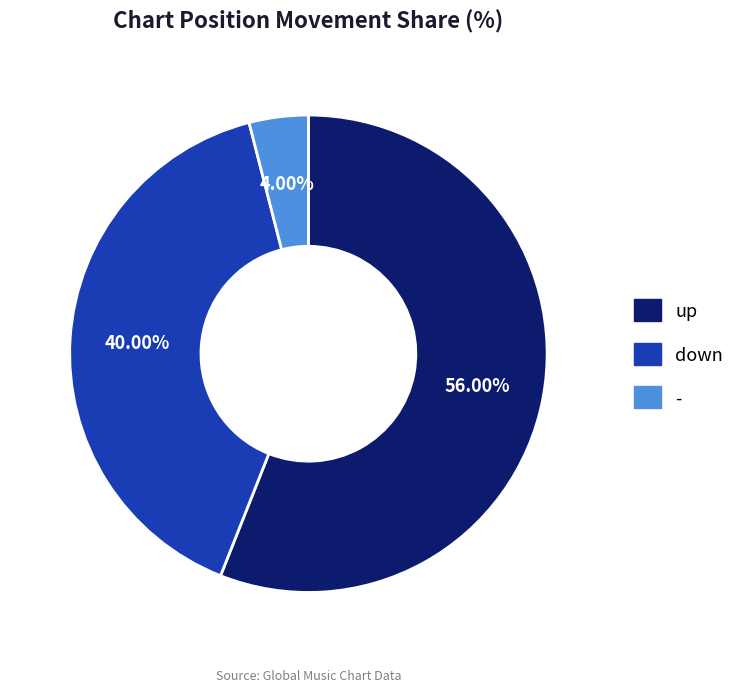

Is it true that up is 48% of the pie?

False